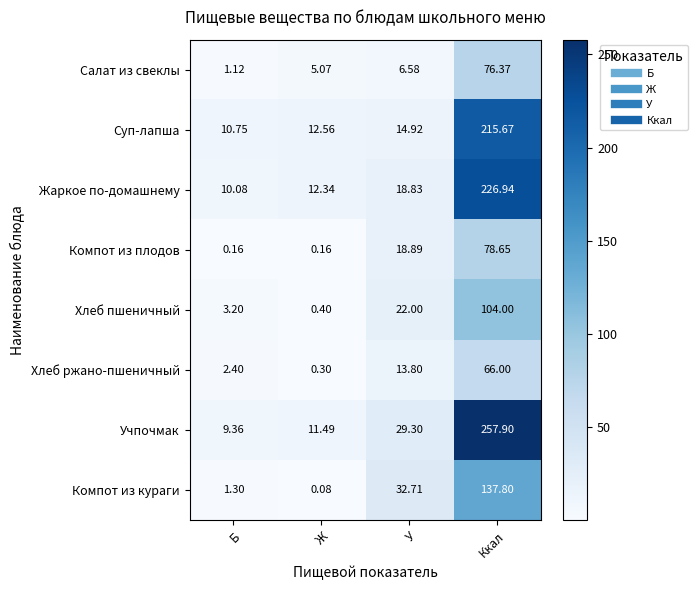

Which series has the largest total across all categories?

Учпочмак